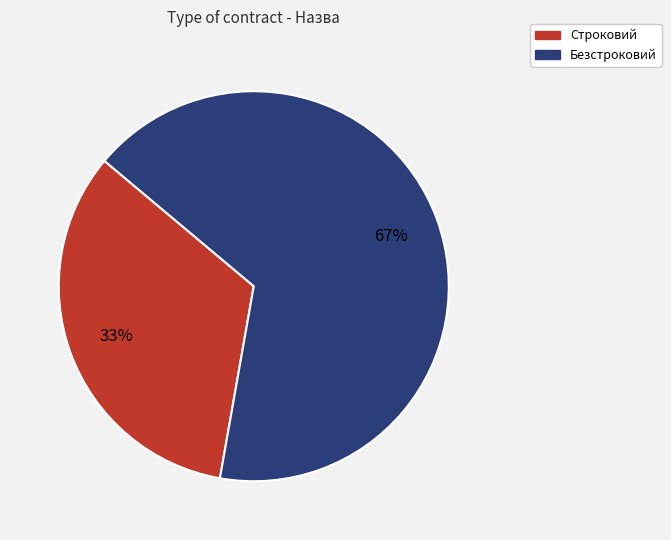

True or false: Безстроковий accounts for 53% of the total.

False